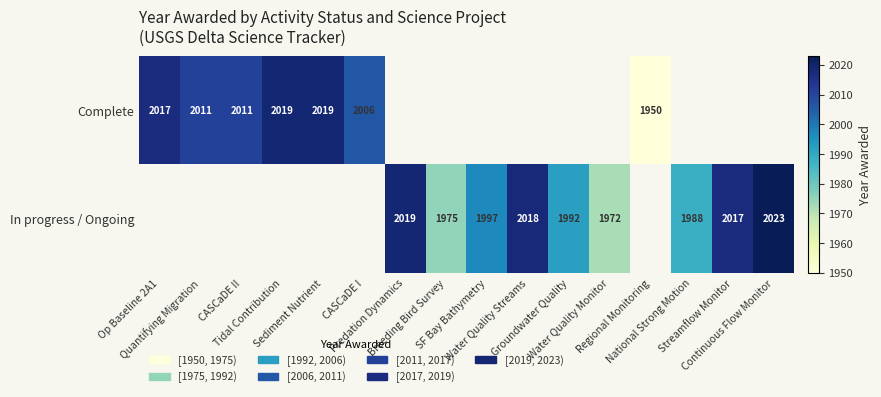

What is the minimum value for Complete?

1950.0